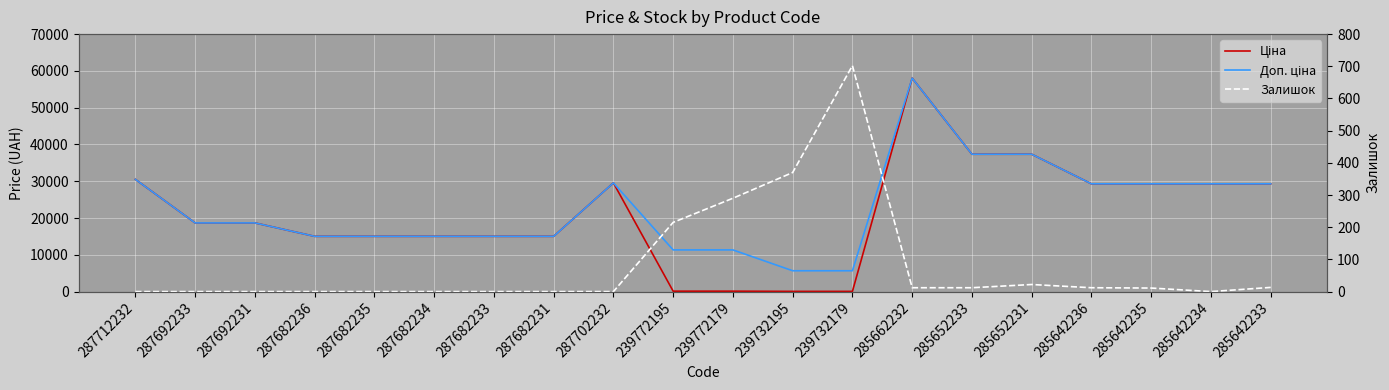

Between 287712232 and 287682236, which series saw the biggest shift?

Ціна